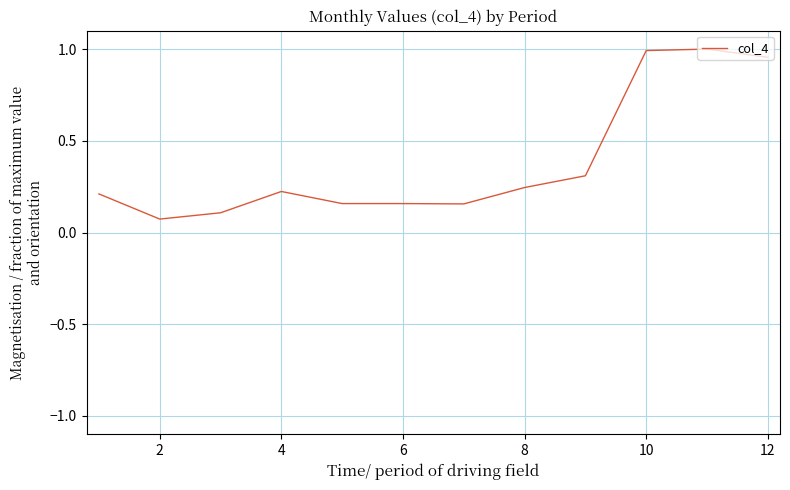

What is the difference between the maximum and minimum values?

0.9